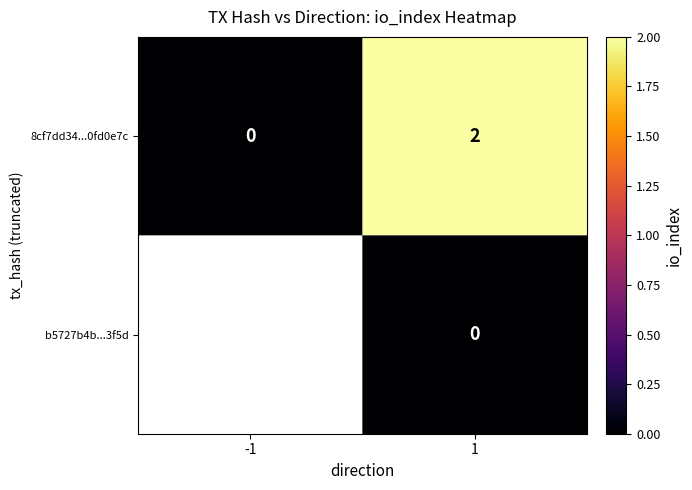

The value of 8cf7dd34...0fd0e7c at -1 is 0. True or false?

True